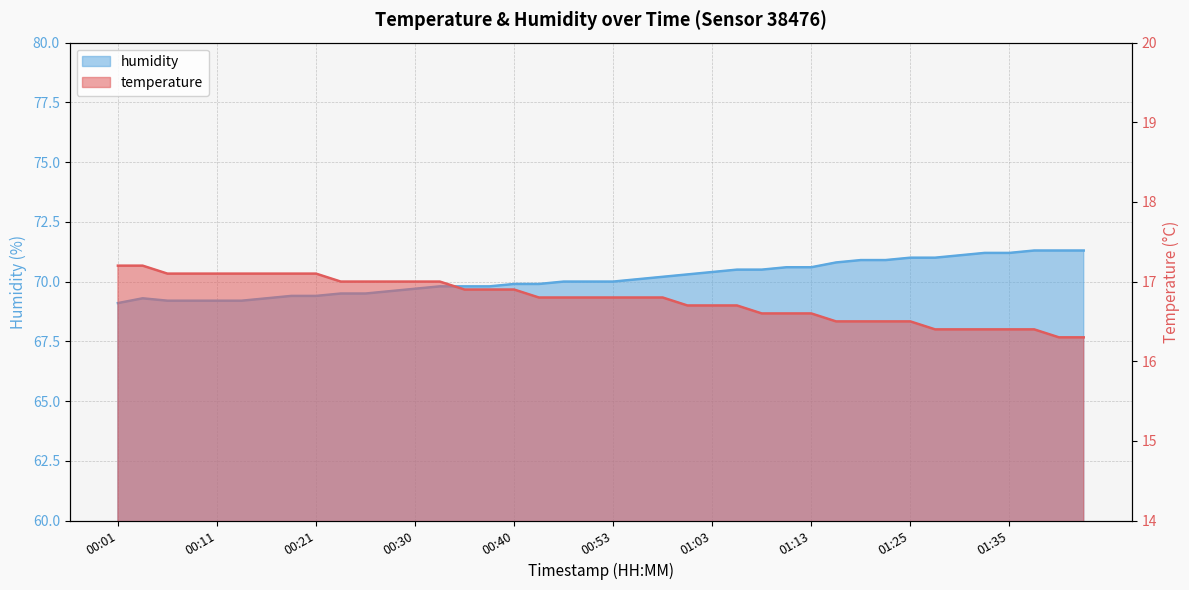

What is the sum of all humidity values?

2806.0